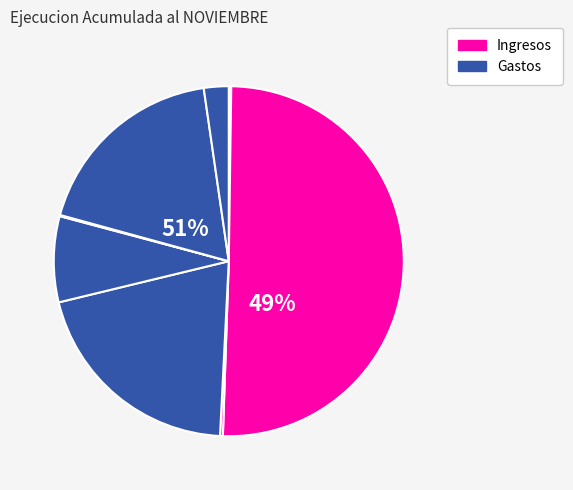

To the nearest percent, what is the difference between the largest and smallest slice percentages?

50%